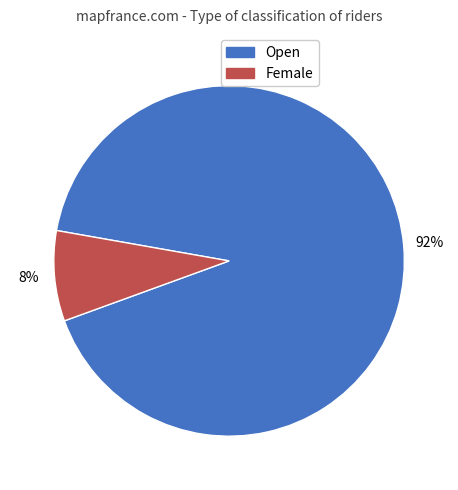

Approximately how many times larger is the value at Female compared to Open?

0.1